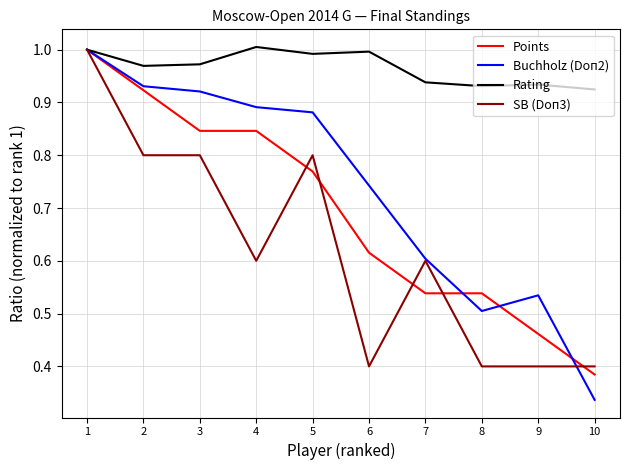

Is it true that SB (Doп3) equals 0.6 at 6?

False